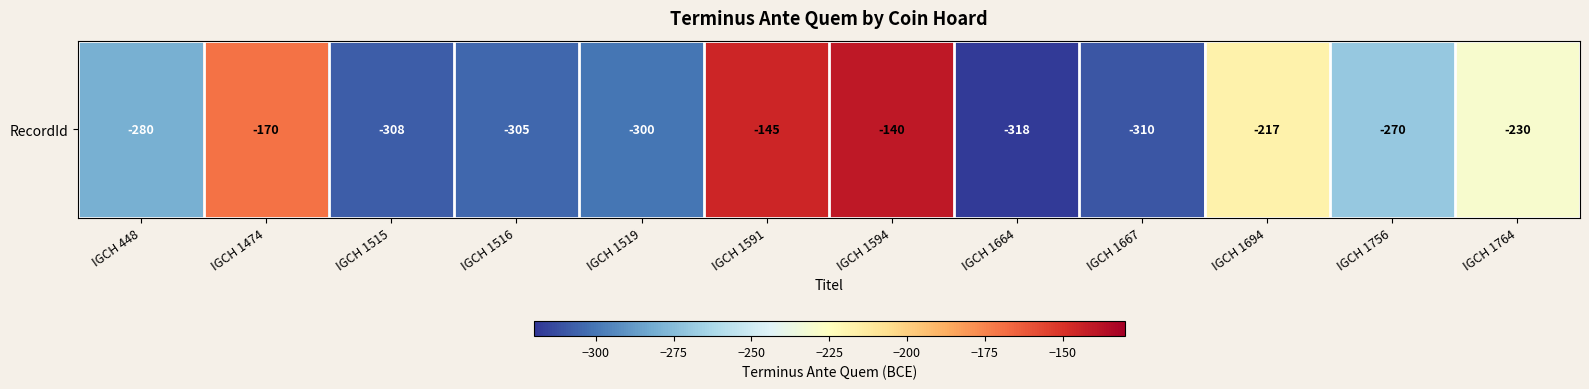

At which label does the data first exceed -270?

IGCH 1474